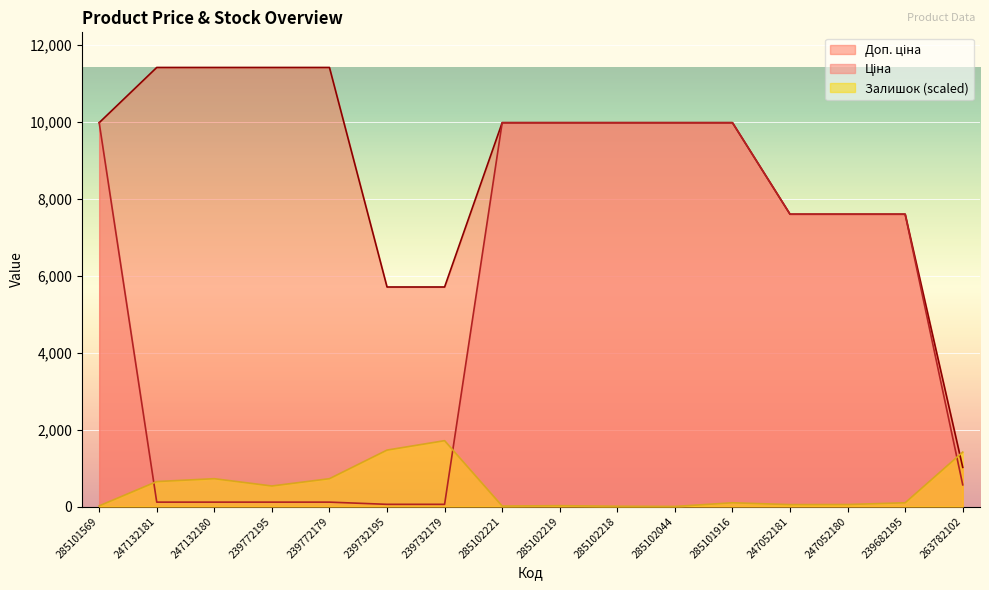

True or false: Ціна has more than 1 interior local peaks.

False